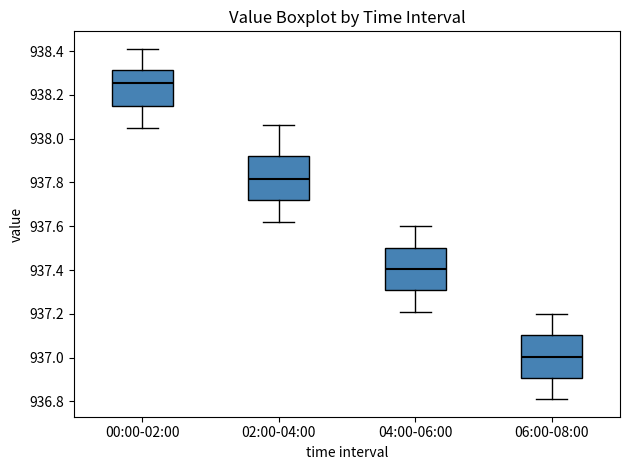

Where is the lower edge of the box for 04:00-06:00 on the y-axis? The values are not printed on the chart, so give them approximately, as read against the axis.

937.30